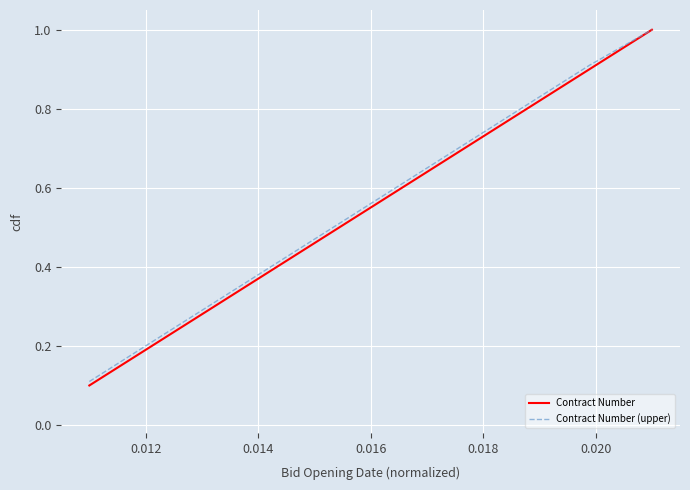

Which series has the largest range (max minus min)?

Contract Number